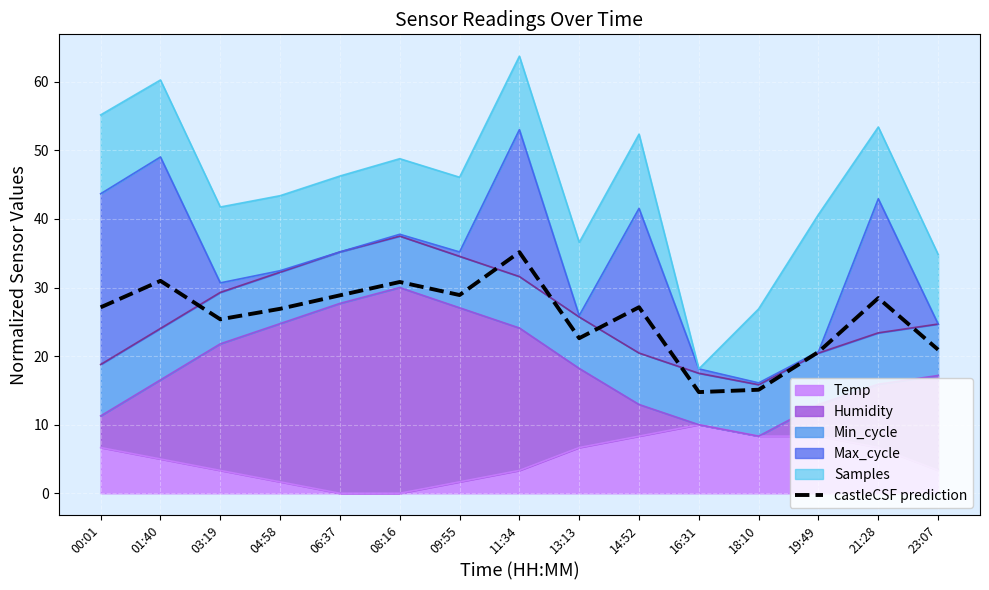

Does the chart display data point markers on the line(s)?

No